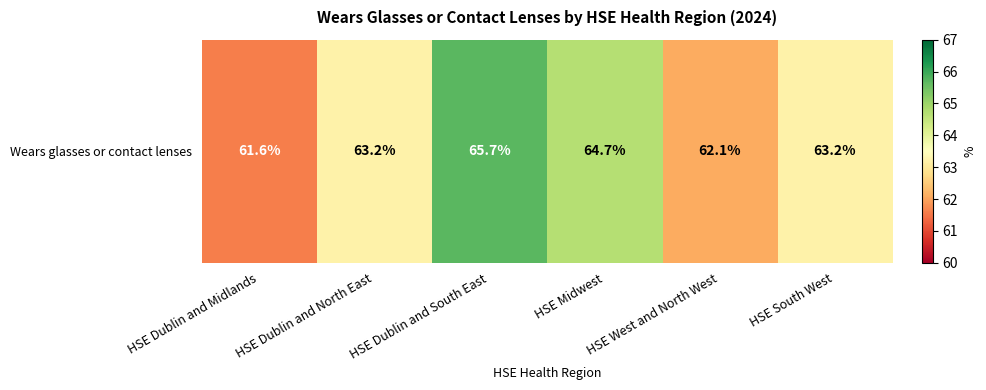

Between HSE Midwest and HSE Dublin and Midlands, which is larger?

HSE Midwest